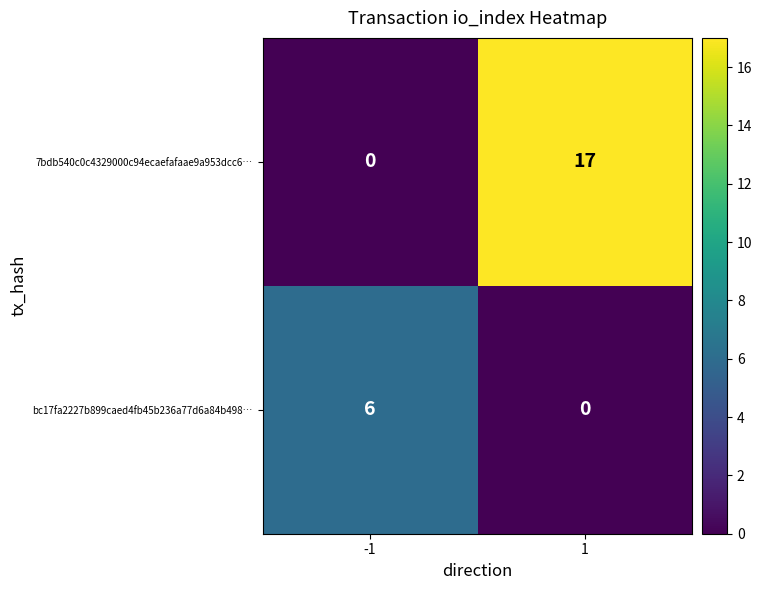

The 7bdb540c0c4329000c94ecaefafaae9a953dcc6… series shows 17 at 1. True or false?

True